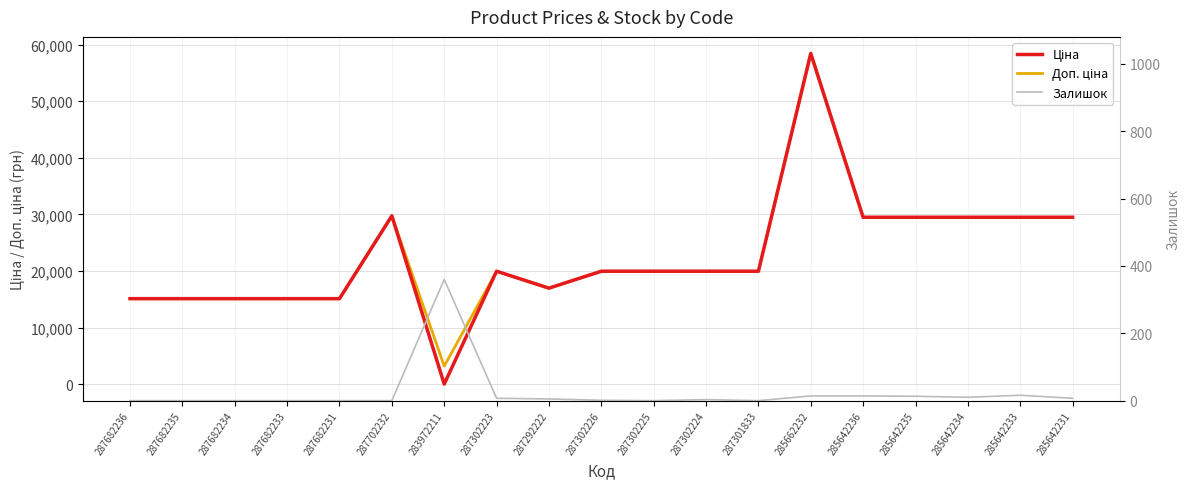

Reading left to right, extract all data points from this chart.

Ціна: 15120.0	15120.0	15120.0	15120.0	15120.0	29747.2	32.0	19964.2	16976.3	19964.2	19964.2	19964.2	19964.2	58426.5	29491.5	29491.5	29491.5	29491.5	29491.5
Доп. ціна: 15120.0	15120.0	15120.0	15120.0	15120.0	29747.2	3205.0	19964.2	16976.3	19964.2	19964.2	19964.2	19964.2	58426.5	29491.5	29491.5	29491.5	29491.5	29491.5
Залишок: 0.0	0.0	0.0	0.0	0.0	0.0	360.0	7.0	5.0	1.0	0.0	3.0	0.0	14.0	14.0	13.0	10.0	16.0	7.0